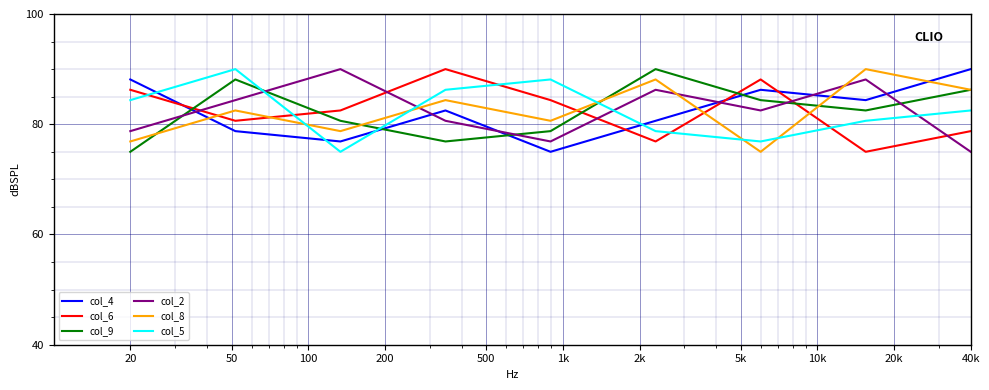

After their last crossing, which series has the higher values: col_4 or col_8?

col_4